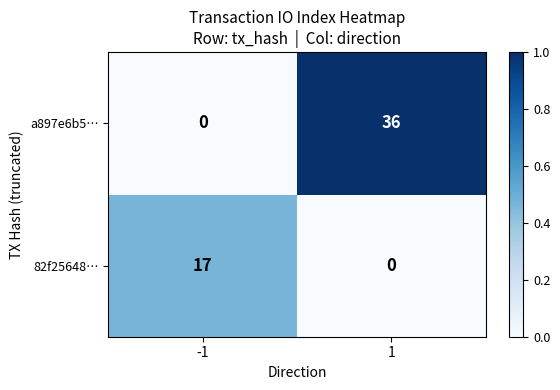

Rank the series by their average value, from lowest to highest.

82f25648…, a897e6b5…